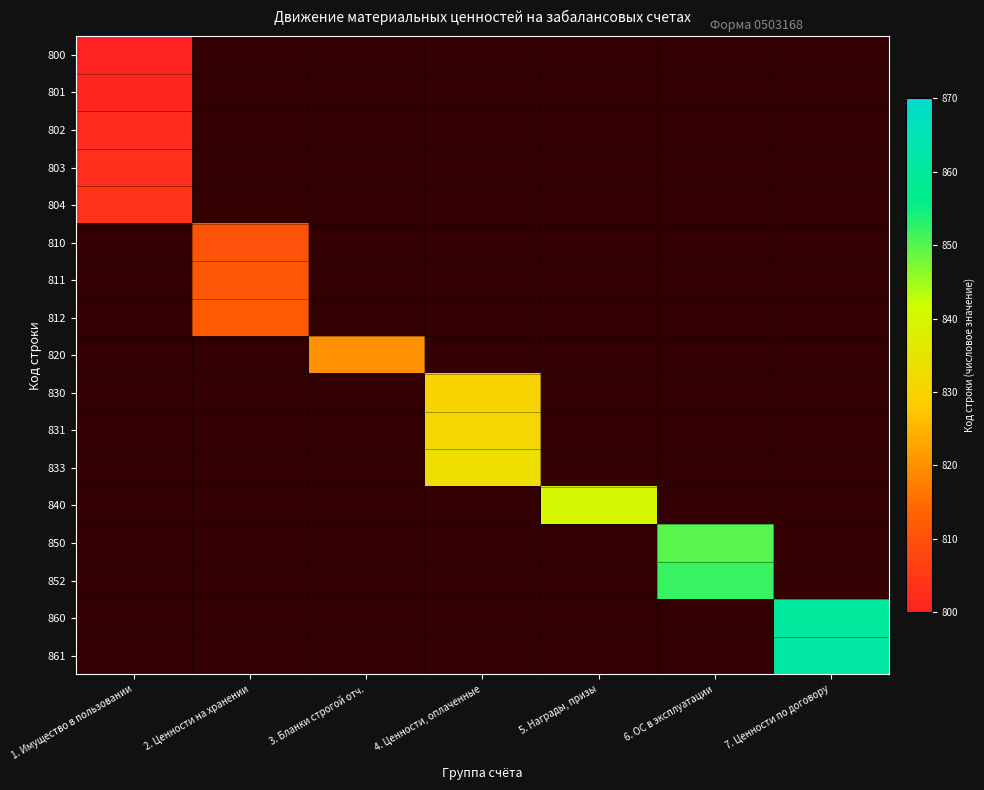

At how many categories does at least one series exceed 848?

2